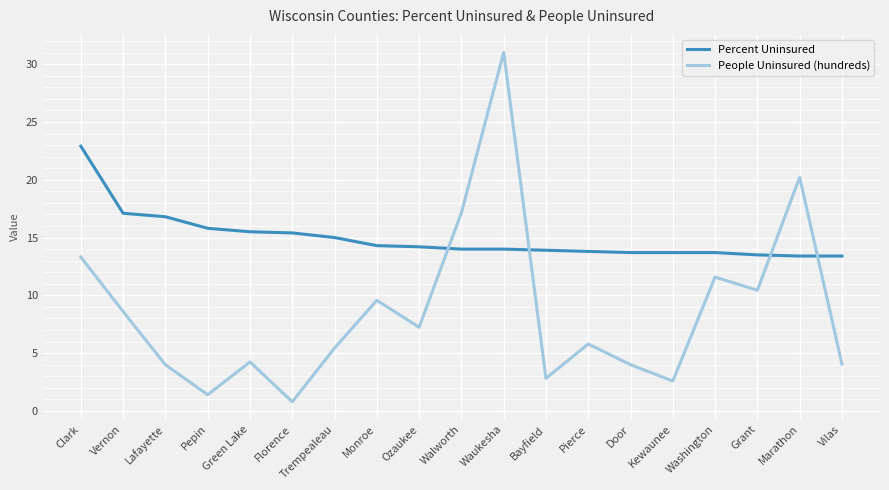

What is the difference between the second highest and second lowest values in the Percent Uninsured series?

3.7